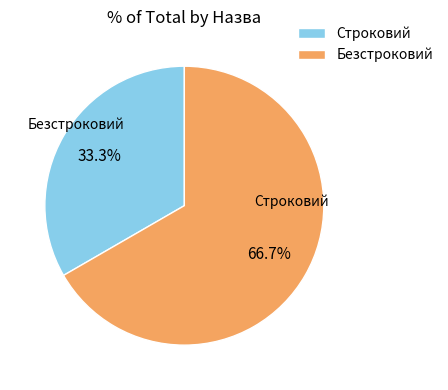

True or false: Строковий accounts for 27% of the total.

False